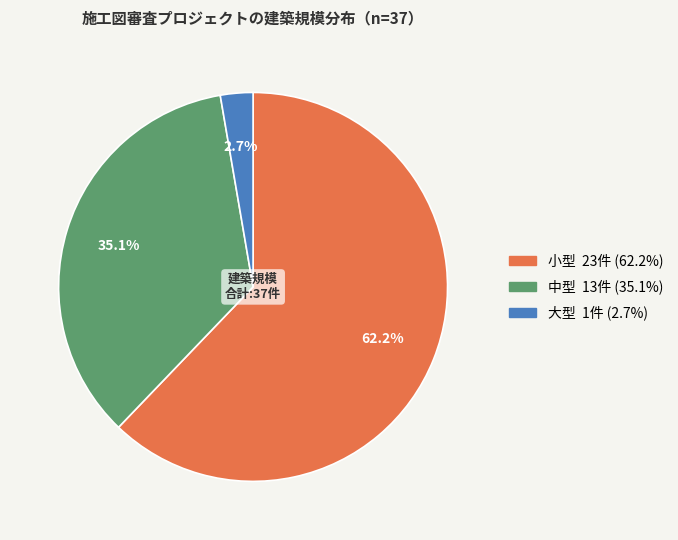

Which category accounts for the majority?

小型